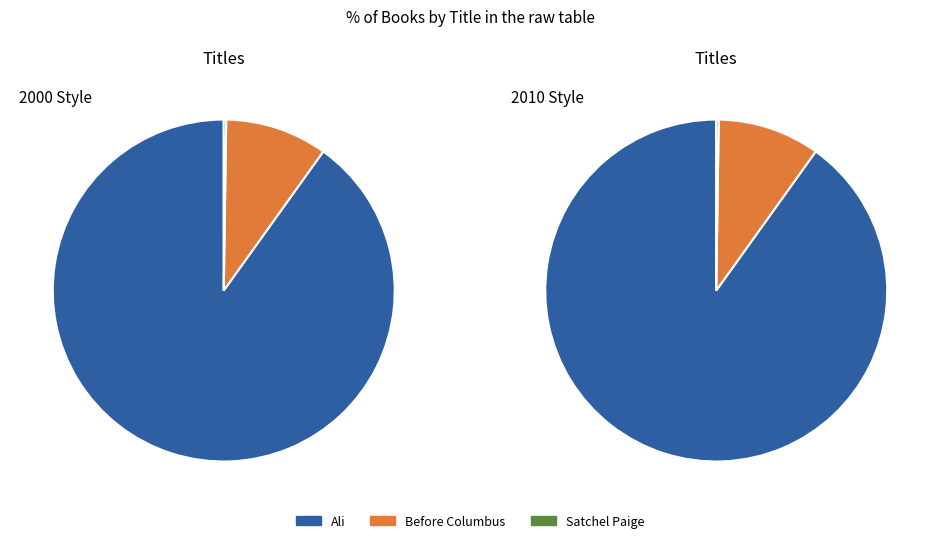

How many segments does this pie chart have?

3